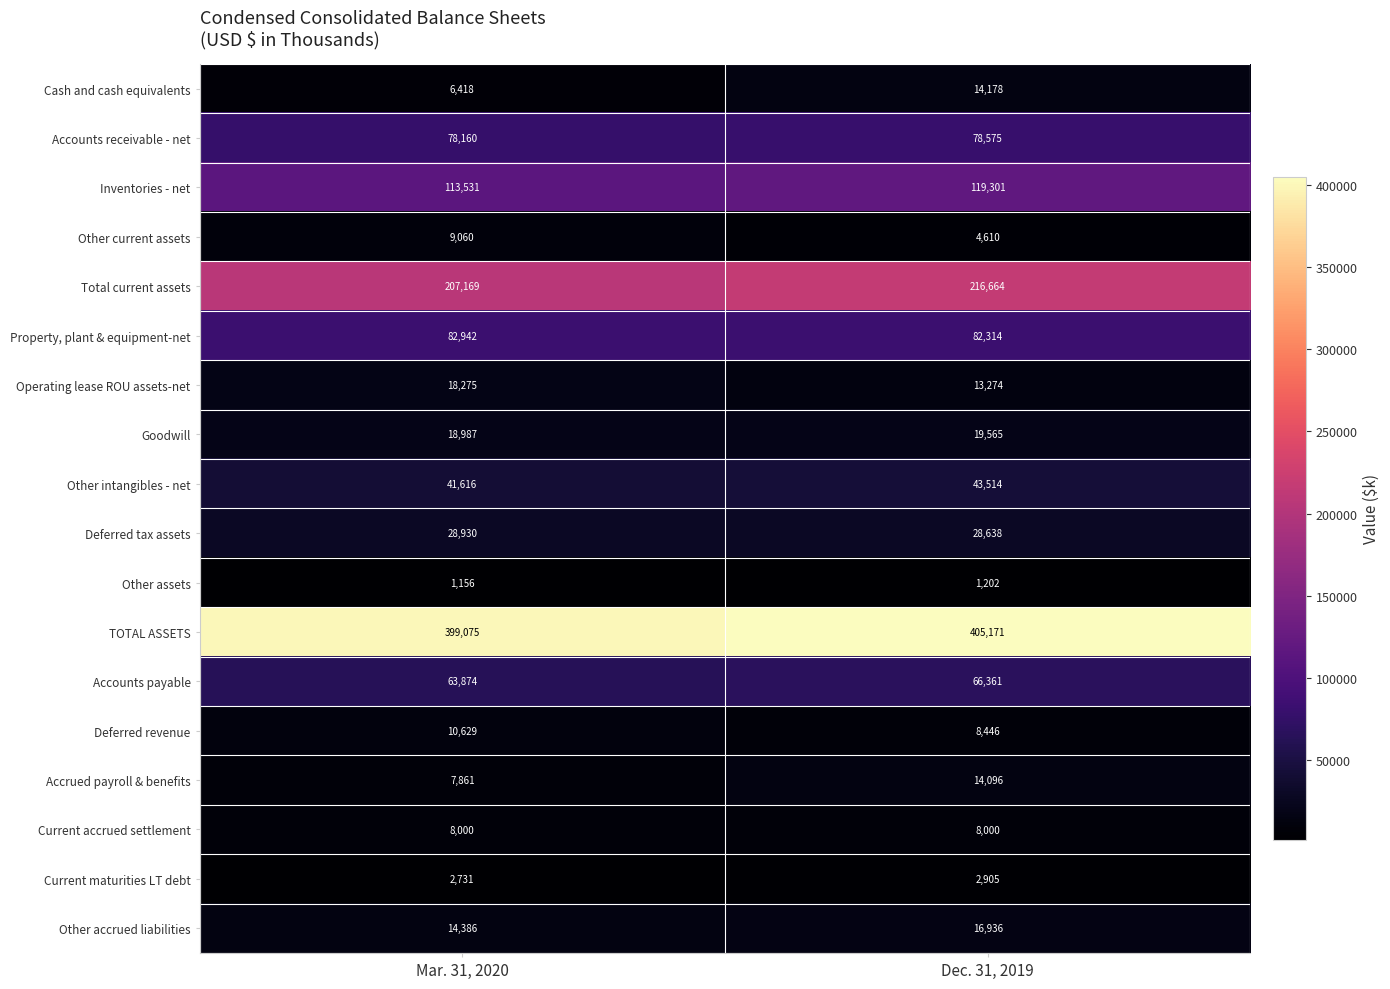

At Dec. 31, 2019, list the series in order from largest to smallest.

TOTAL ASSETS, Total current assets, Inventories - net, Property, plant & equipment-net, Accounts receivable - net, Accounts payable, Other intangibles - net, Deferred tax assets, Goodwill, Other accrued liabilities, Cash and cash equivalents, Accrued payroll & benefits, Operating lease ROU assets-net, Deferred revenue, Current accrued settlement, Other current assets, Current maturities LT debt, Other assets